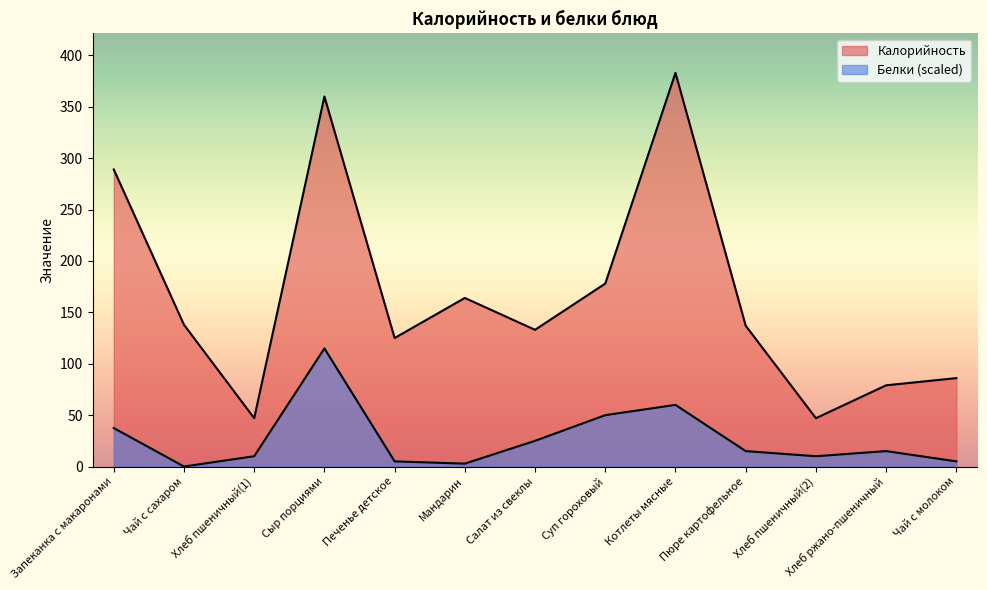

True or false: Белки has a value of 2.8 at Мандарин.

True